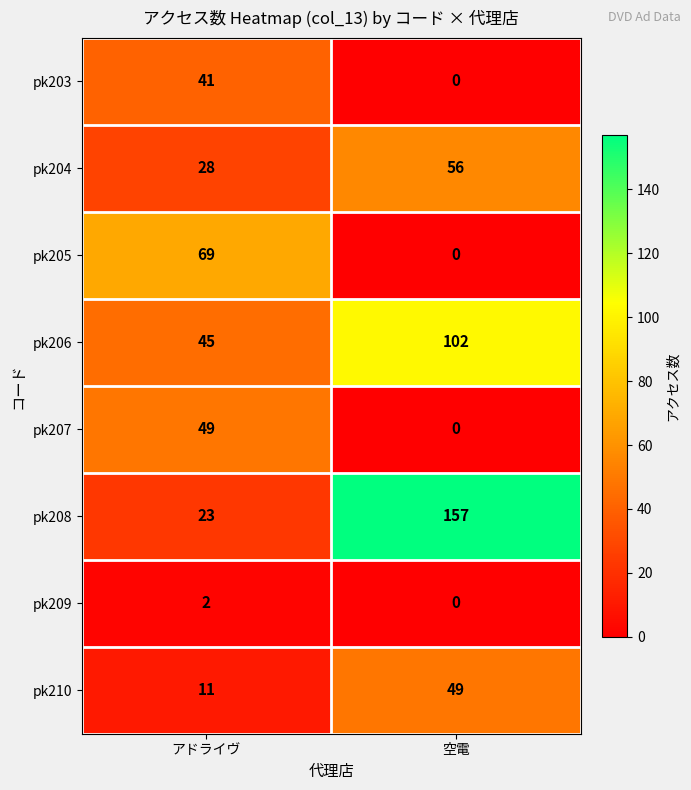

Reading right to left, transcribe all the data shown in this chart.

pk203: 0	41
pk204: 56	28
pk205: 0	69
pk206: 102	45
pk207: 0	49
pk208: 157	23
pk209: 0	2
pk210: 49	11